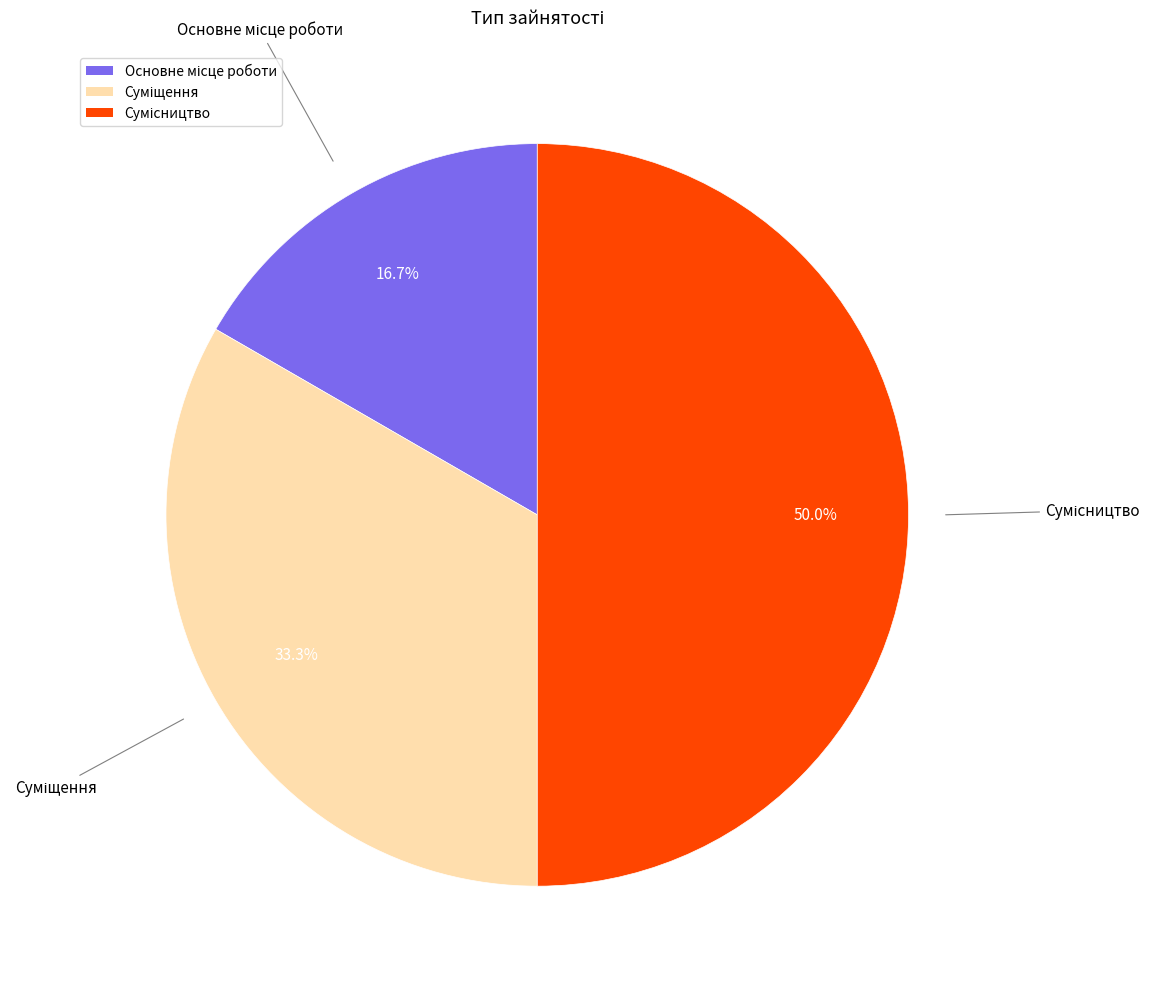

To the nearest percent, what is the average slice percentage?

33%